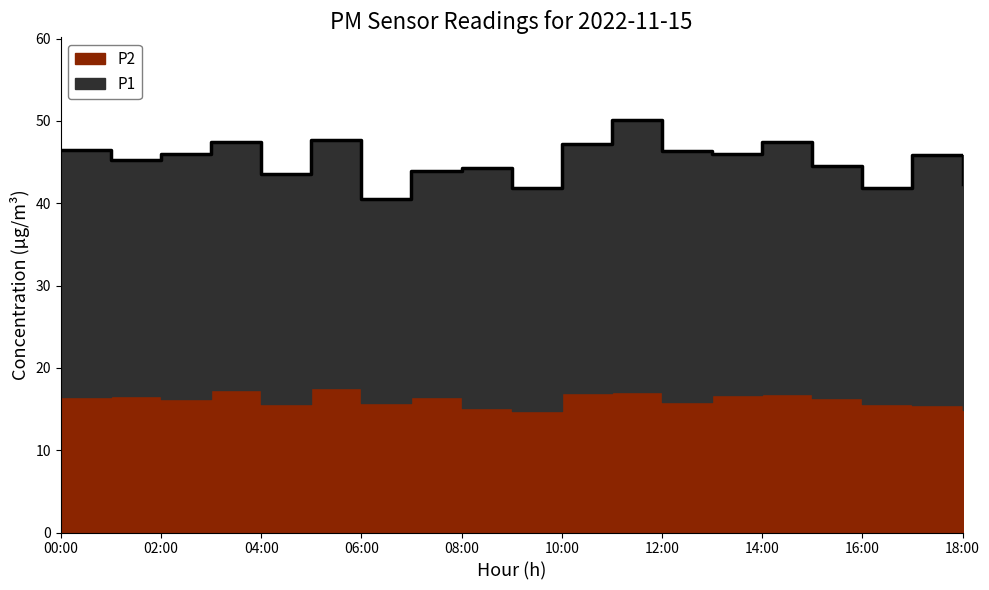

Does the chart display data point markers on the line(s)?

No